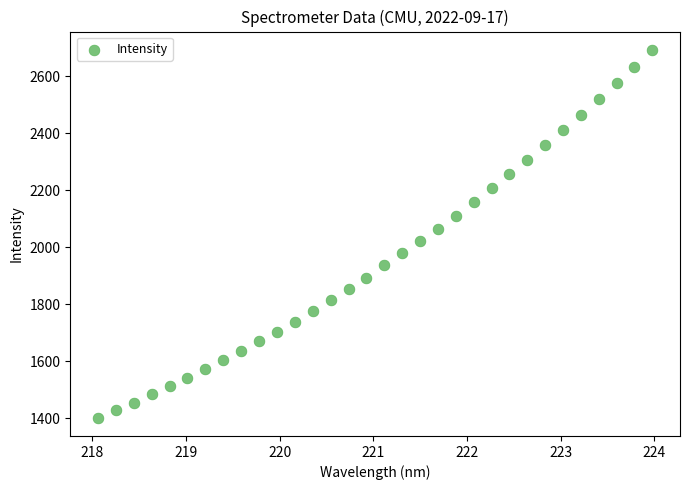

What is the range of X values (max minus min)?

5.9